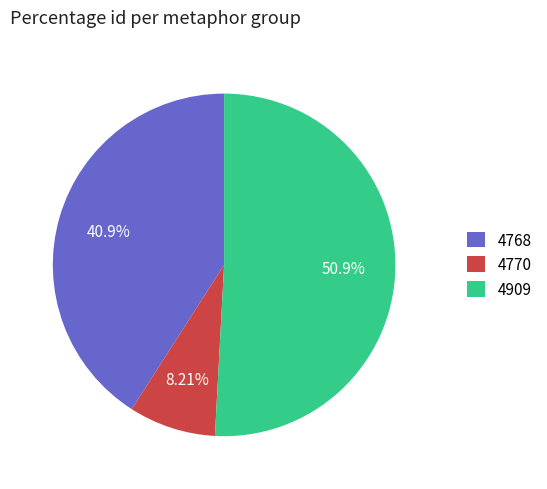

What is the largest slice in the pie chart?

4909